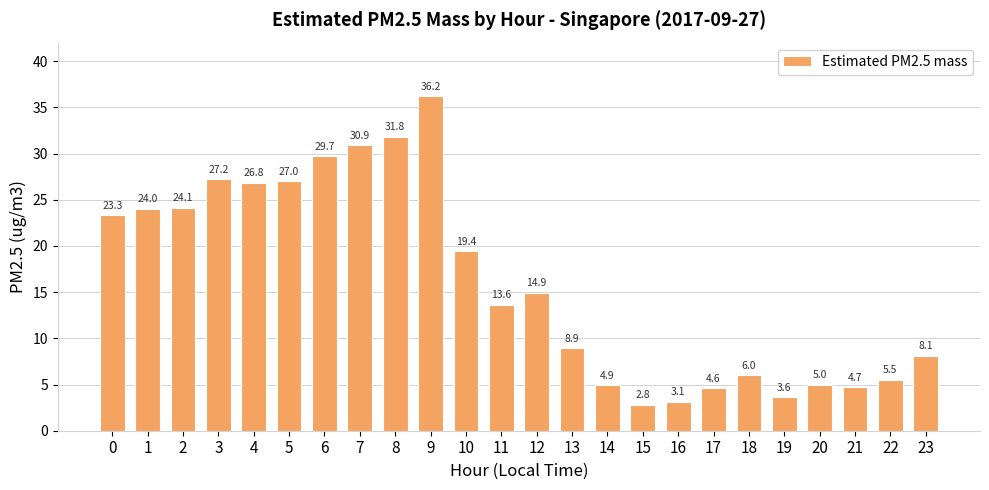

The value at 7 is 30.9. True or false?

True